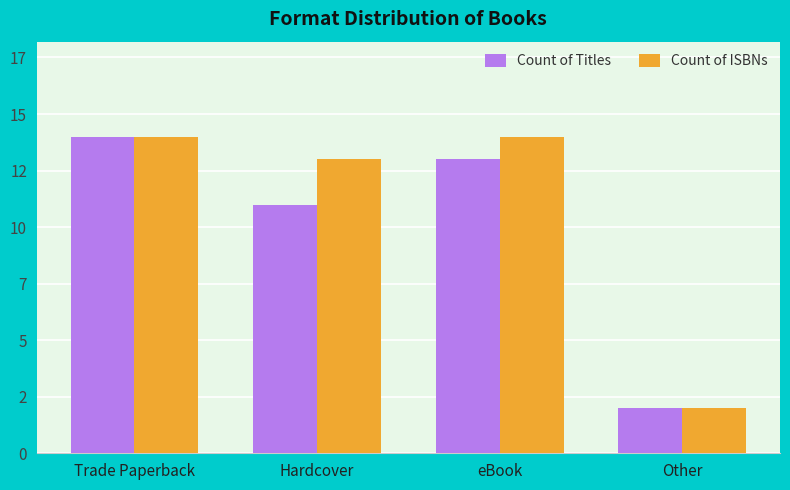

What is the label of the 3rd bar from the left?

eBook